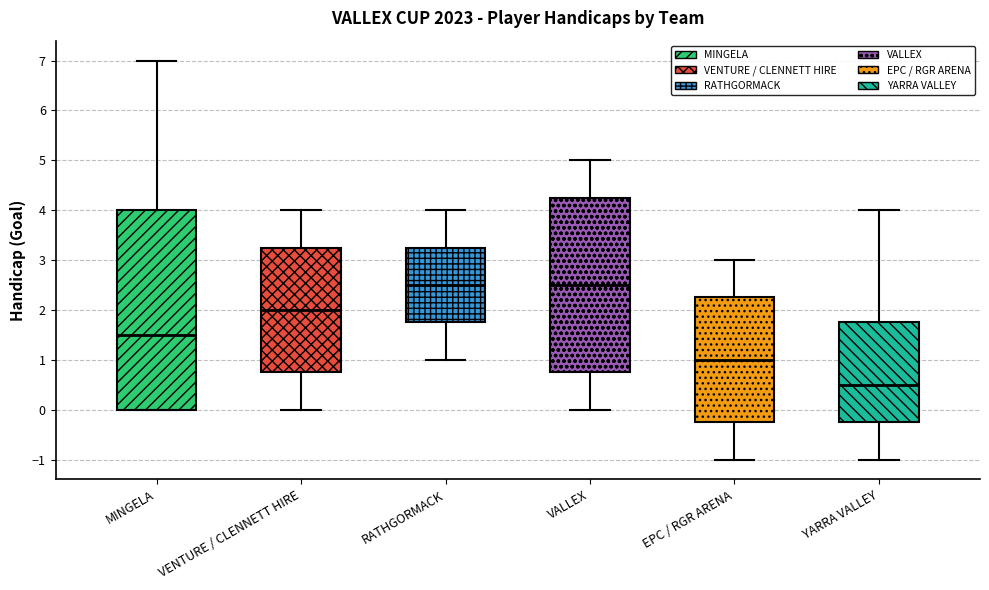

Which box is the tallest, from its lower edge to its upper edge?

MINGELA